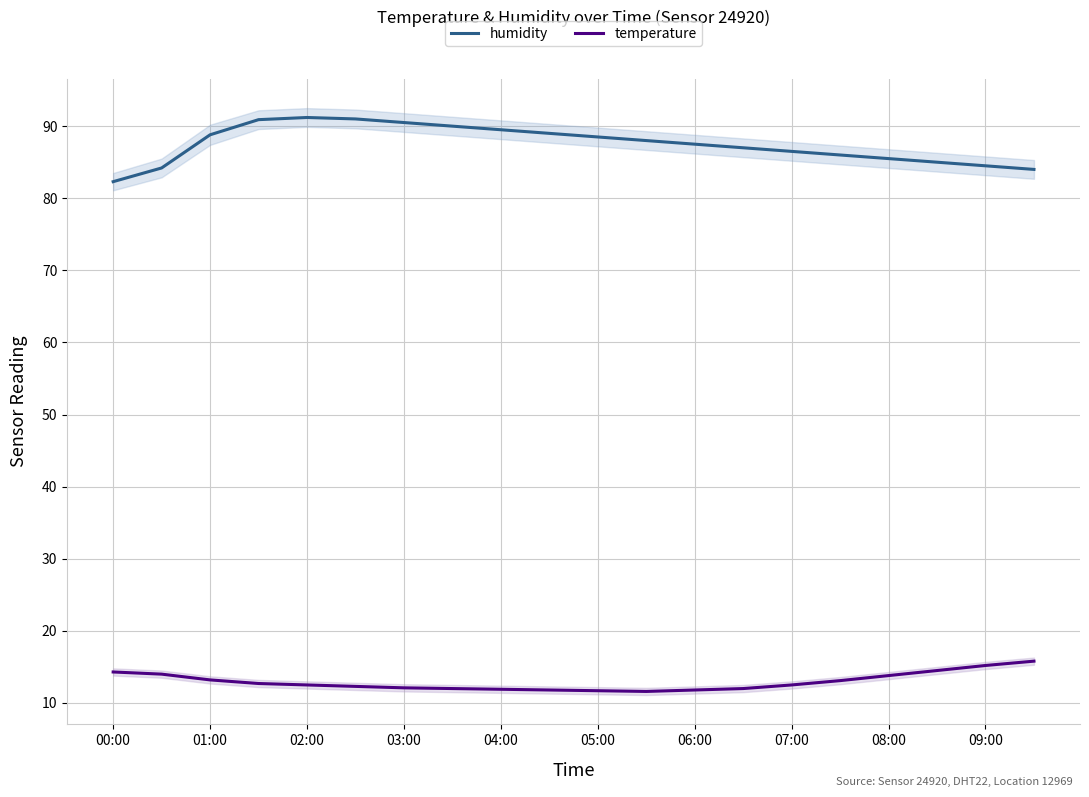

What is the sum of the humidity values at 00:00 and 01:00?

171.1